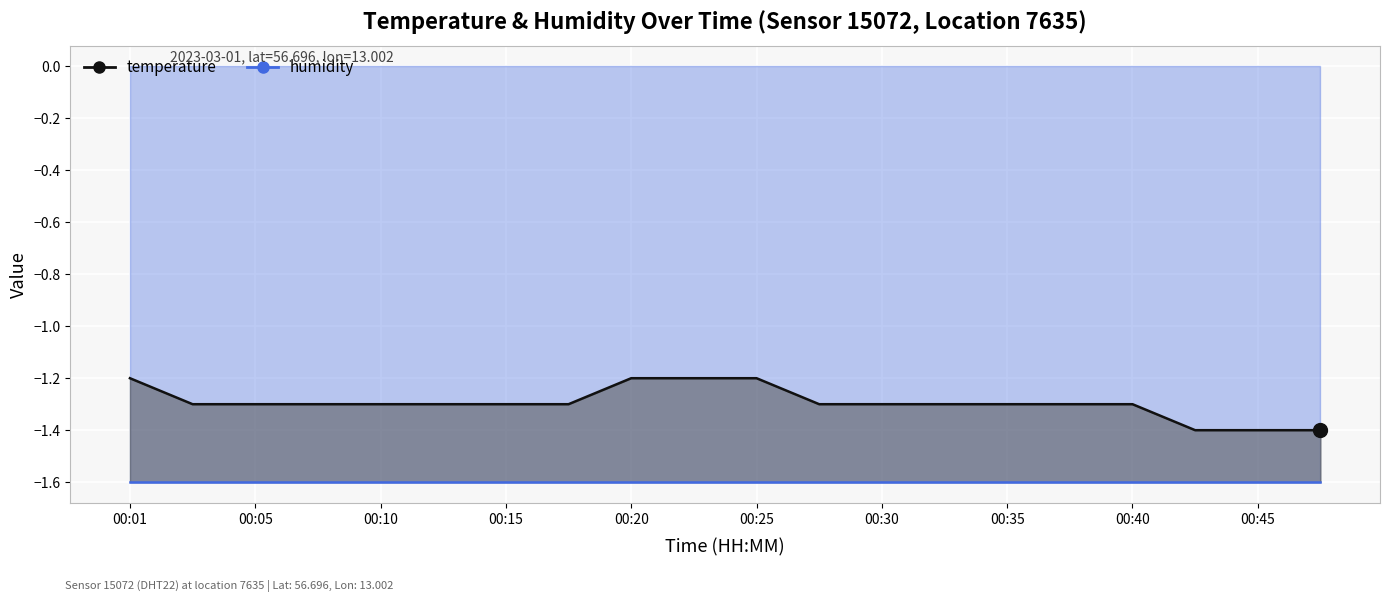

Rank the categories by value from lowest to highest.

00:42, 00:45, 00:47, 00:03, 00:05, 00:08, 00:10, 00:13, 00:15, 00:18, 00:27, 00:30, 00:32, 00:35, 00:37, 00:40, 00:01, 00:20, 00:23, 00:25